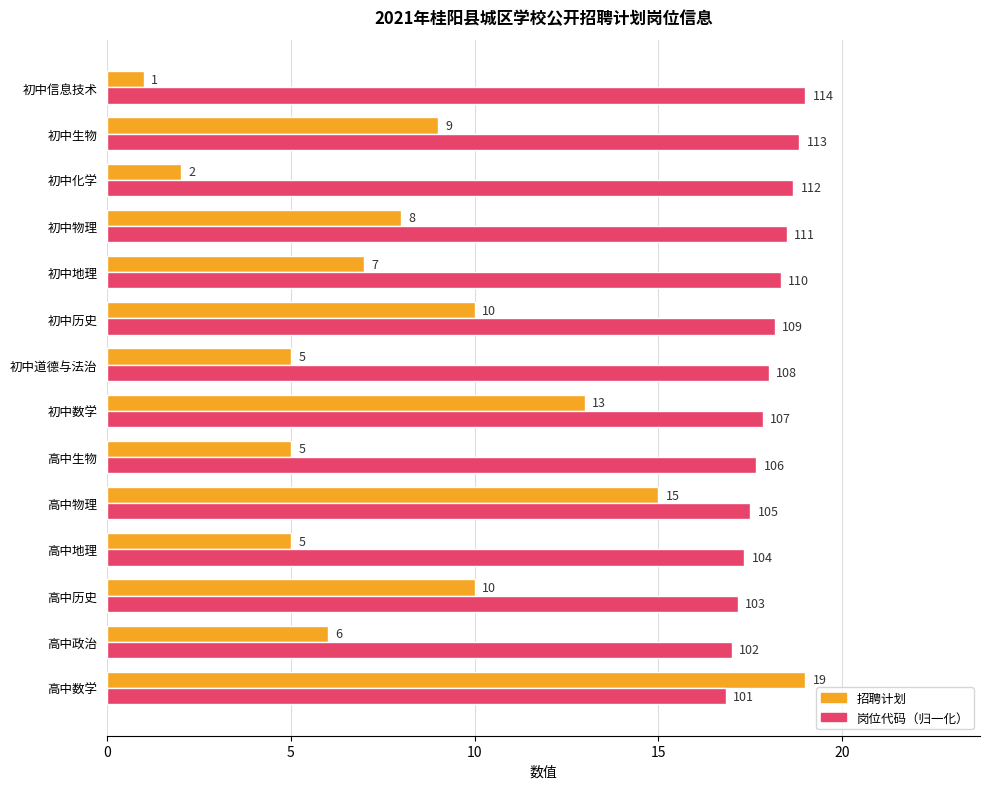

Where is 岗位代码（归一化） nearest to the value 17?

高中政治